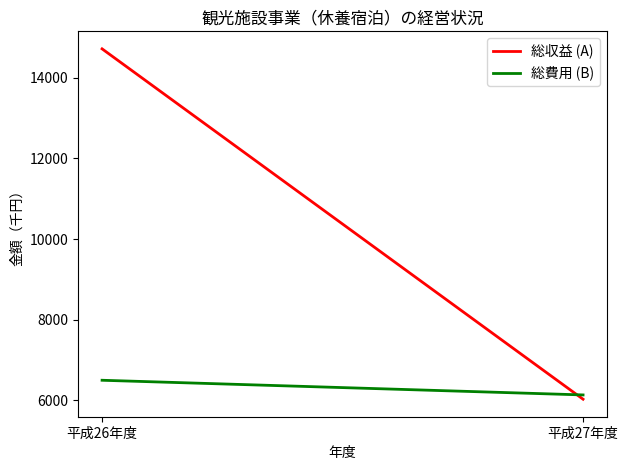

At how many categories does at least one series exceed 8352?

1